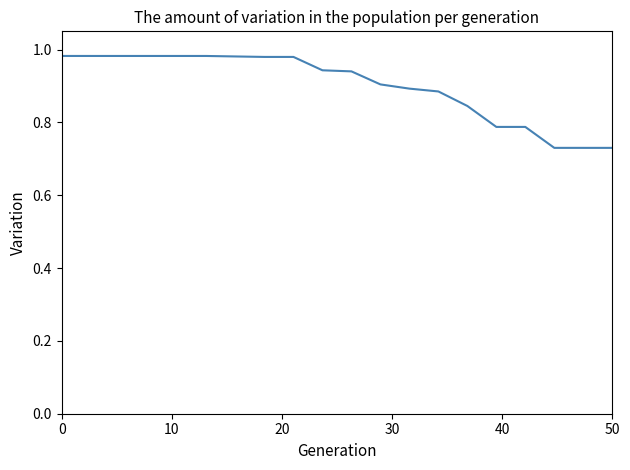

Does the chart have visible grid lines?

No